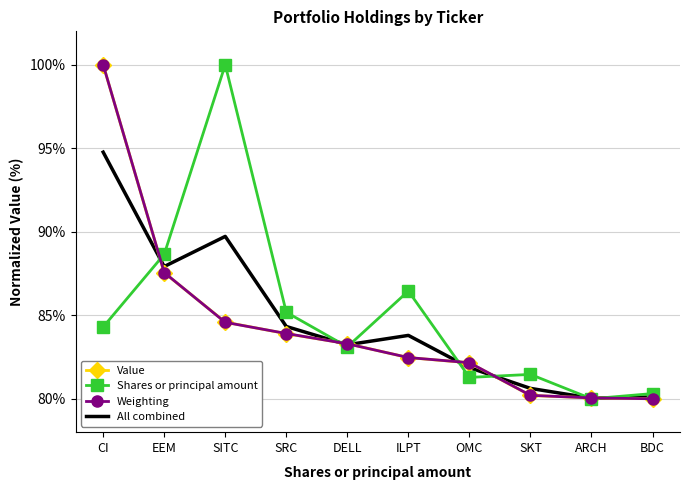

What is the minimum value shown in the chart?

80.0